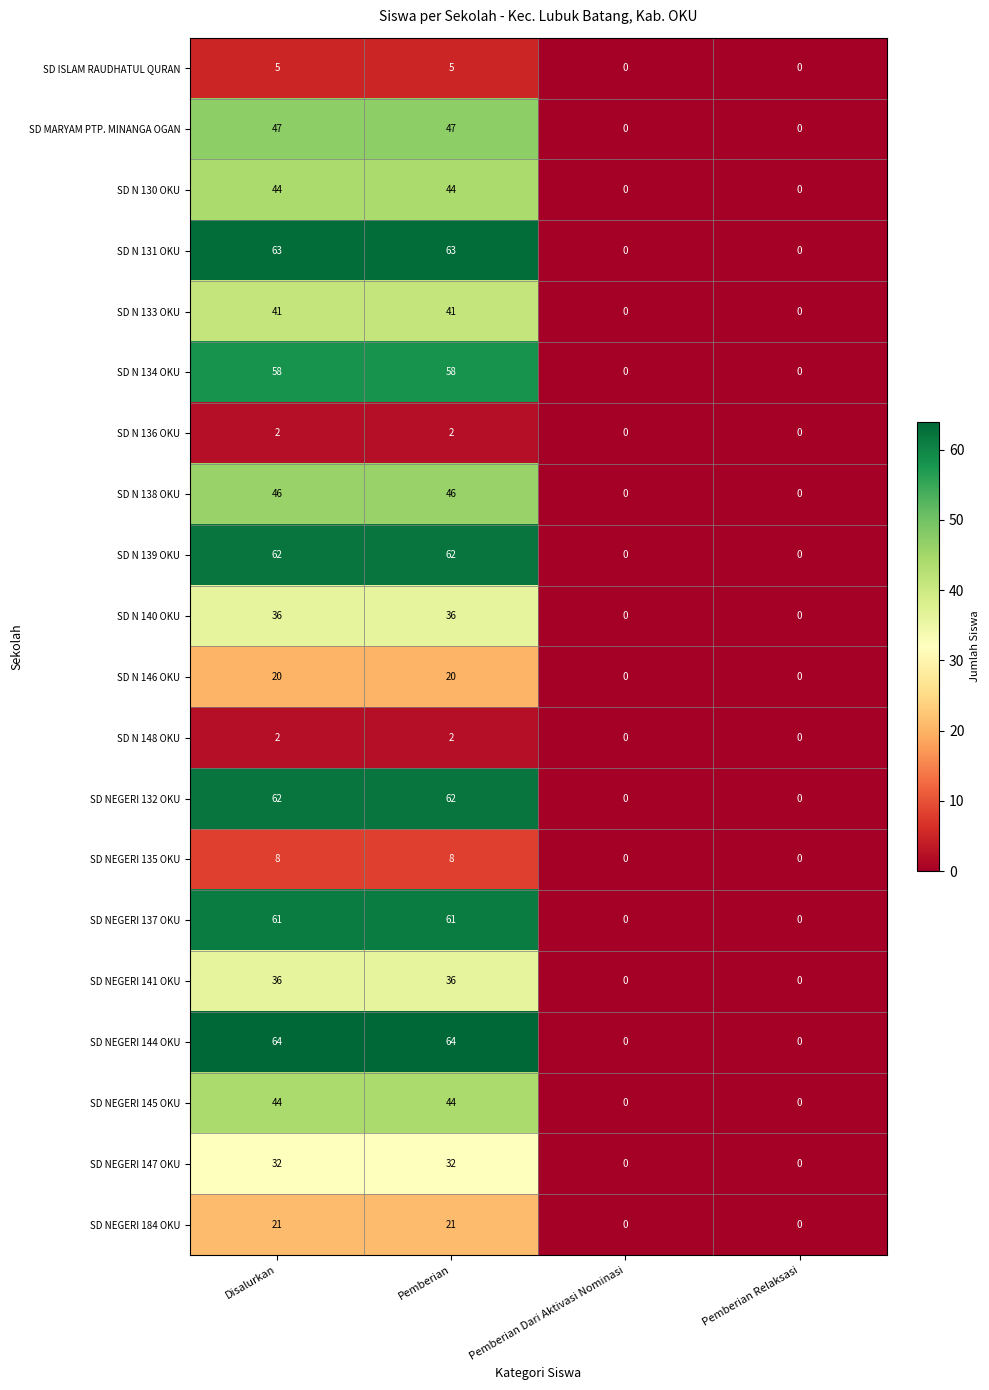

What is the sum of the SD N 140 OKU values at Pemberian Relaksasi and Pemberian?

36